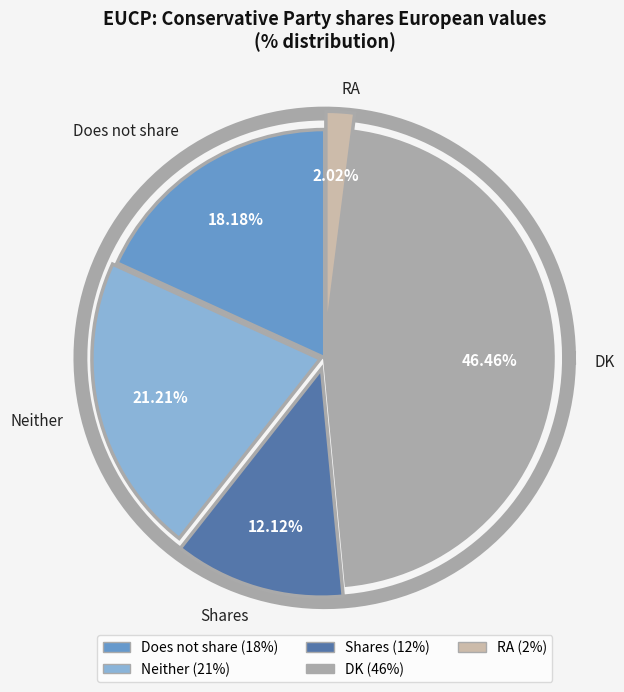

True or false: Shares accounts for 12% of the total.

True